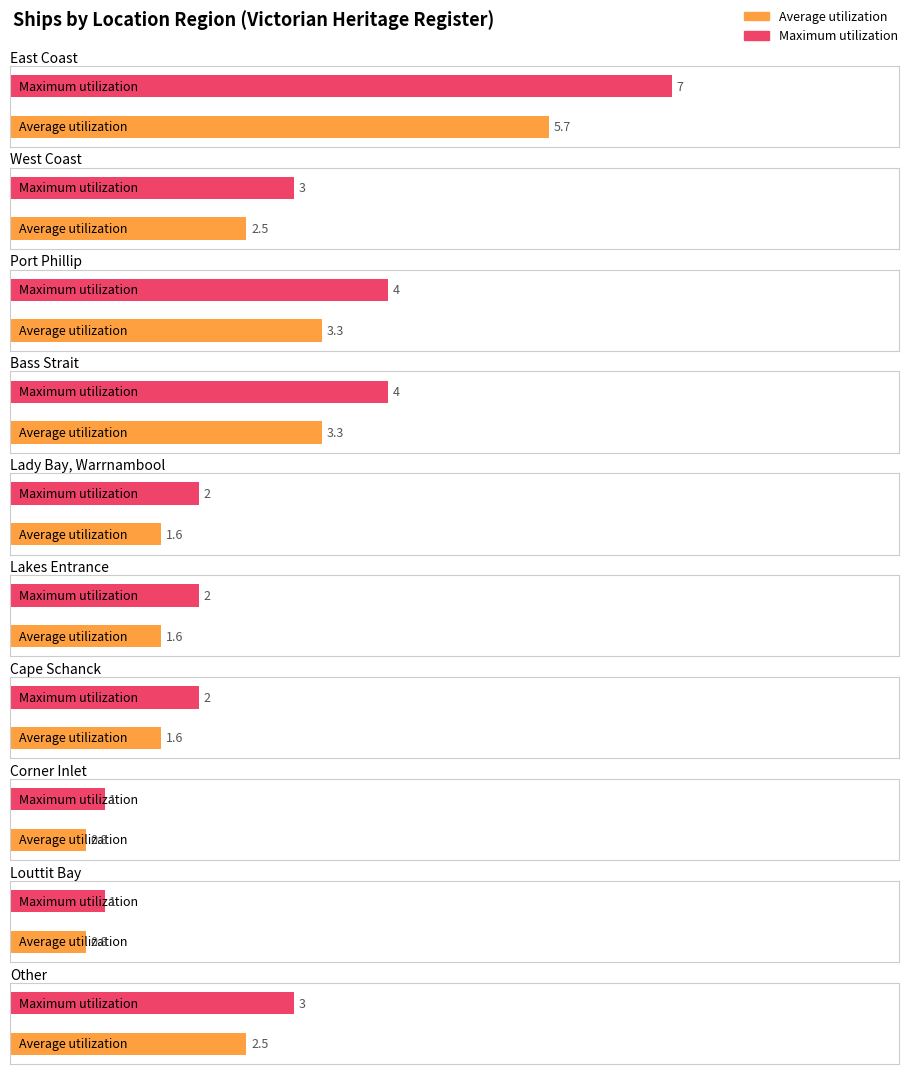

Count the number of categories in the chart.

10